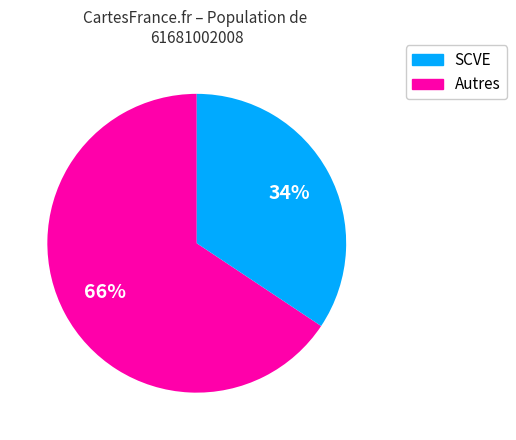

To the nearest percent, what is the average slice percentage?

50%